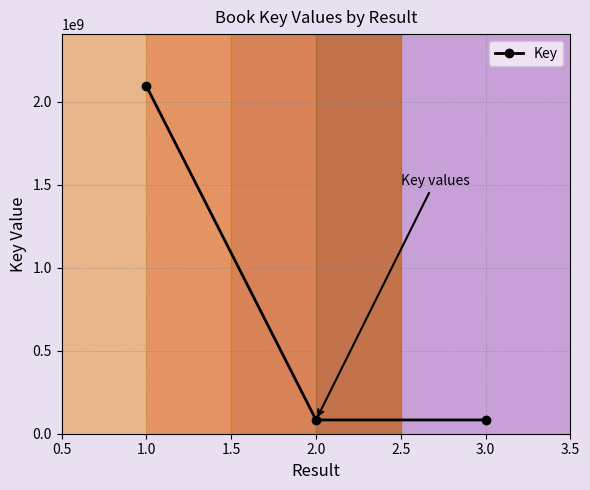

How many distinct data groups are displayed?

1